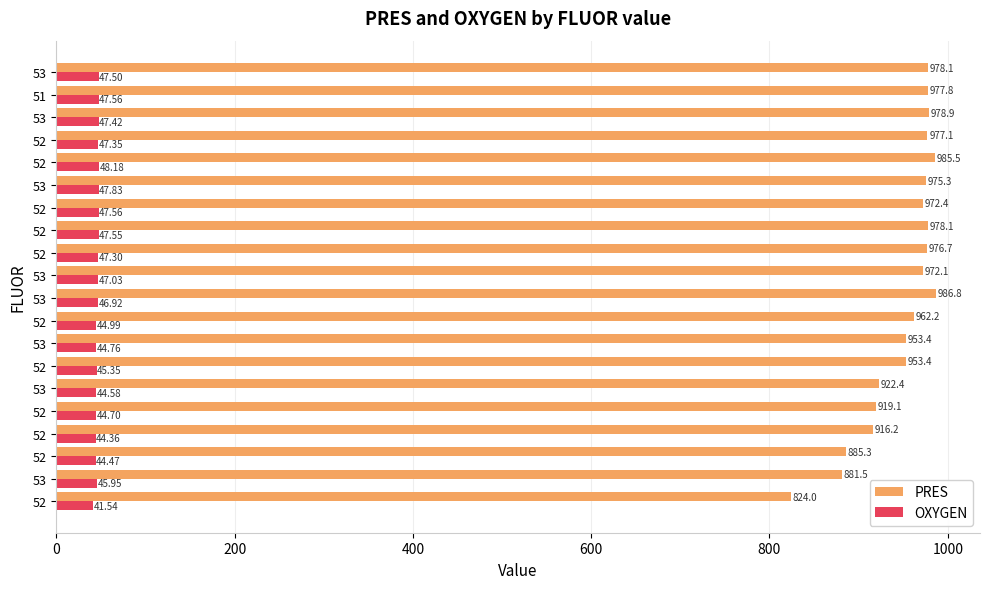

What is the value of the PRES bar at the 6th from the left?

922.4